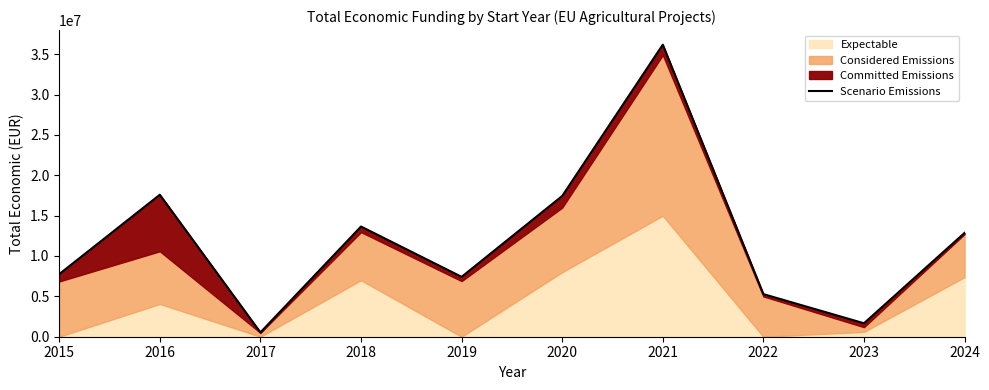

How many values exceed 12863634?

4